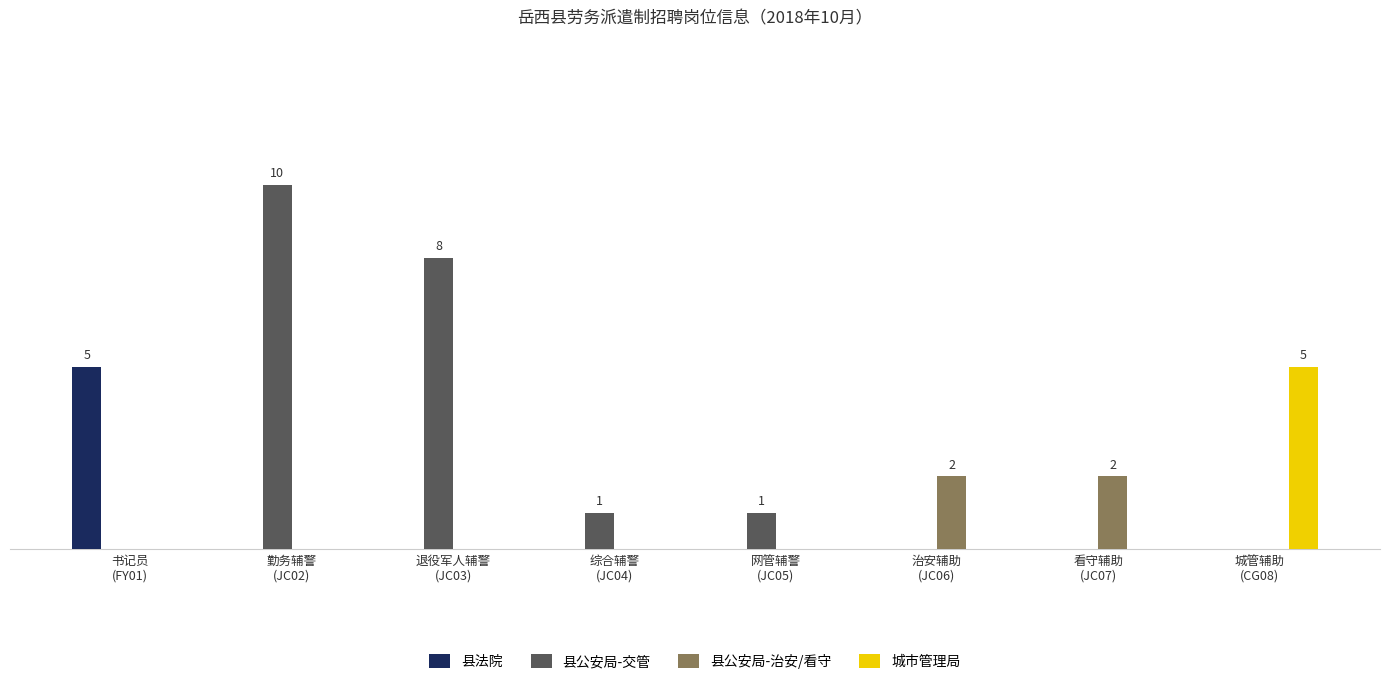

What is the difference between the maximum and minimum values in the 城市管理局 series?

5